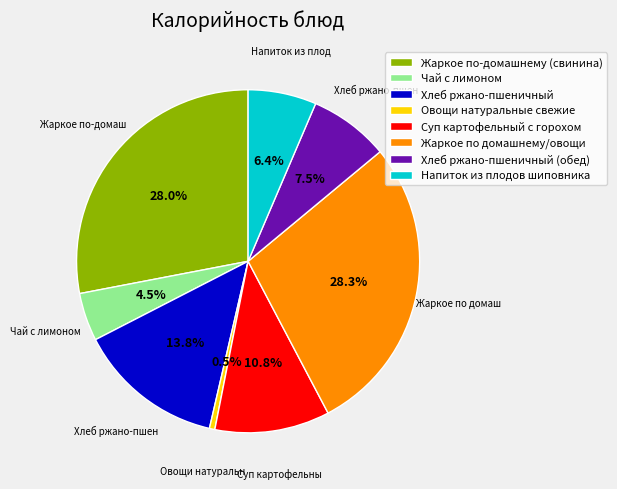

Which category has the smallest portion of the pie?

Овощи натуральные свежие